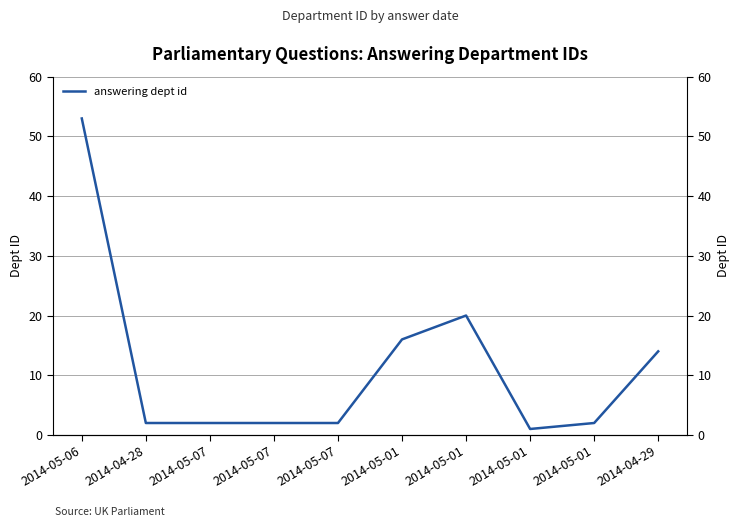

At which category does the data reach its first local valley?

2014-05-01